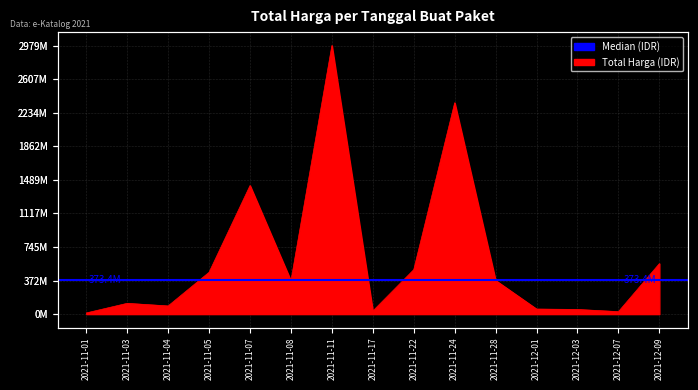

At which label is the value closest to 1495875370?

2021-11-07